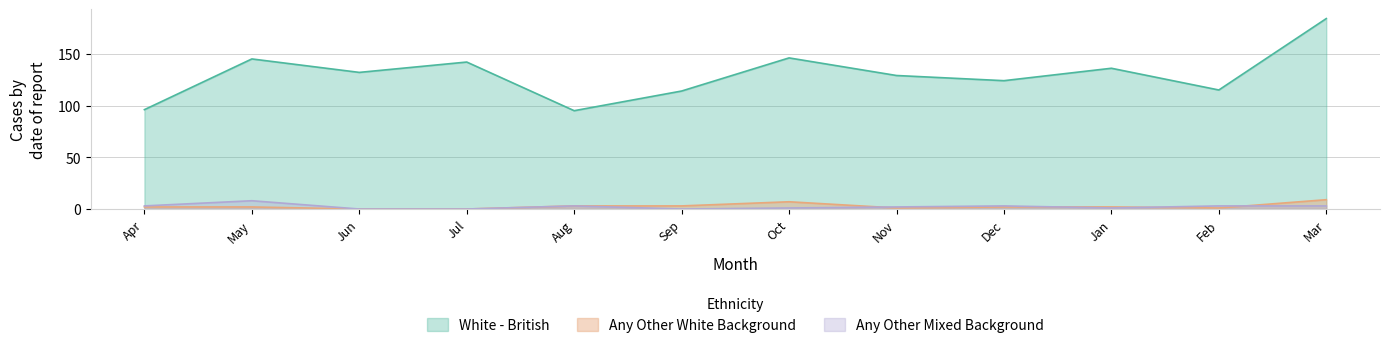

What is the spread (max minus min) of values at Sep?

114